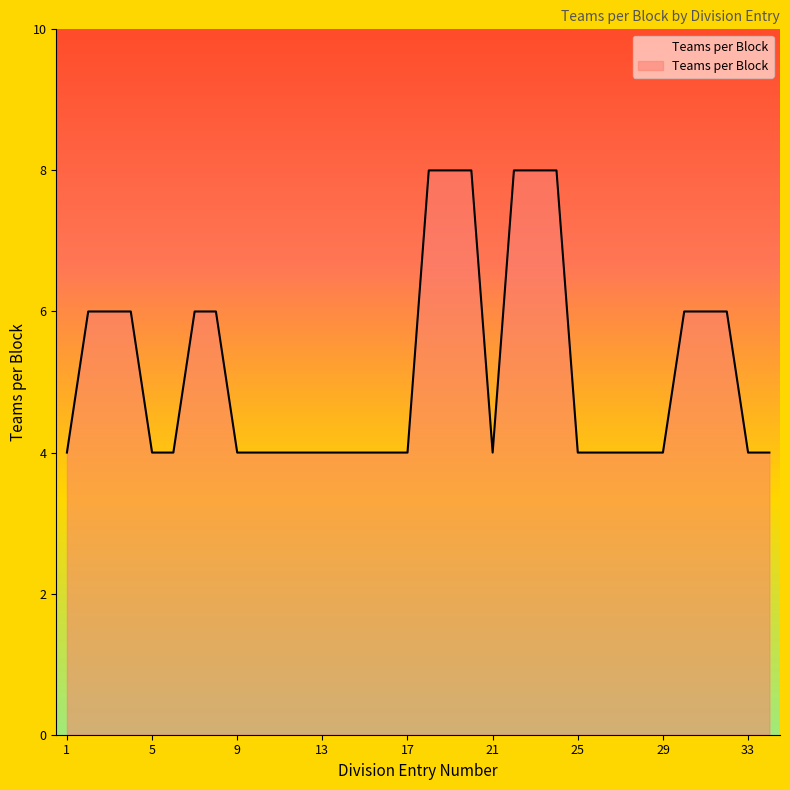

Count the values in the range 4 to 6.

28